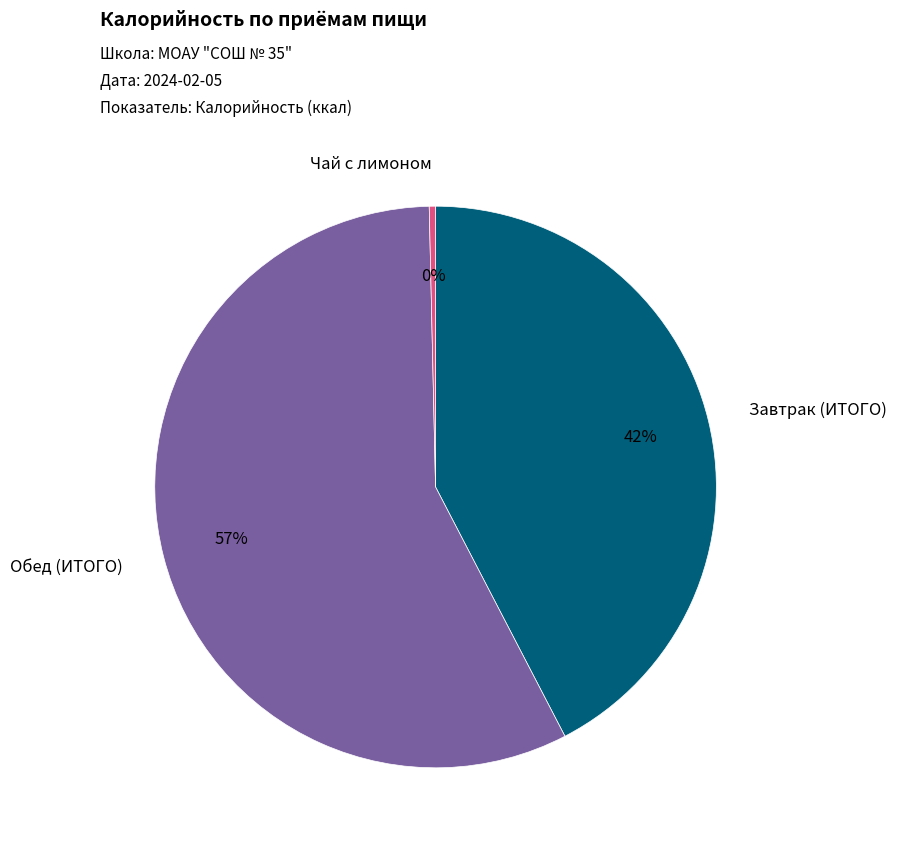

What is the ratio of the value at Обед (ИТОГО) to the value at Завтрак (ИТОГО)?

1.4